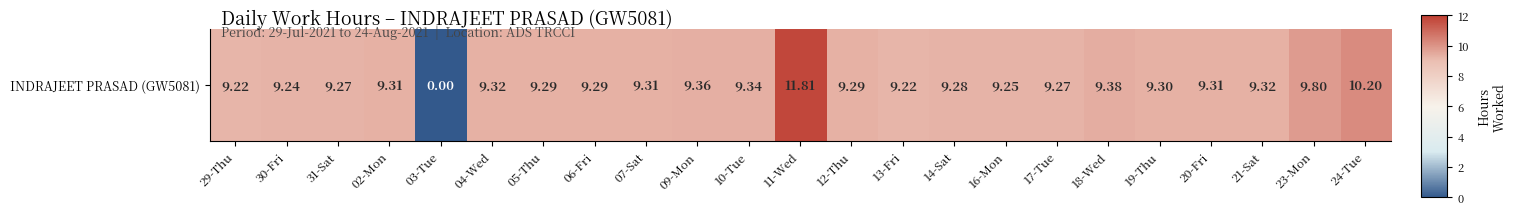

Reading left to right, list all the values displayed in this chart.

9.2	9.2	9.3	9.3	0.0	9.3	9.3	9.3	9.3	9.4	9.3	11.8	9.3	9.2	9.3	9.2	9.3	9.4	9.3	9.3	9.3	9.8	10.2